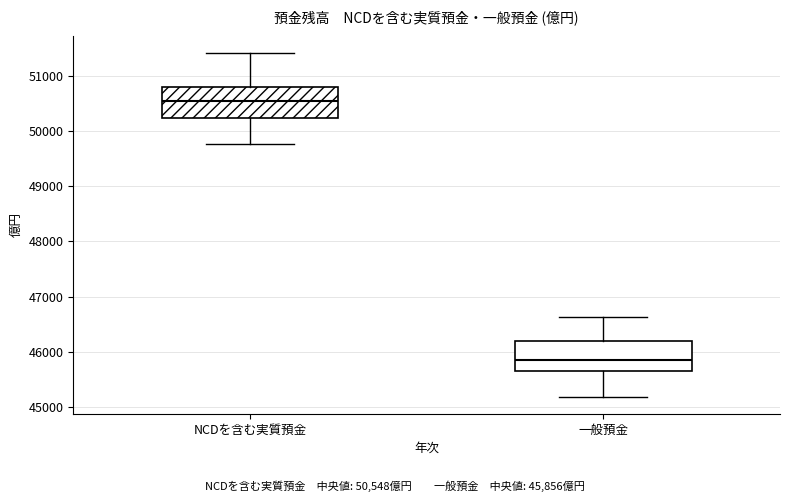

Reading left to right, read every box against the y-axis: the position of its median line, the range the box covers, and the ends of its whiskers. The values are not printed on the chart, so give them approximately, as read against the axis.

NCDを含む実質預金: median 50500, box 50200 to 50800, whiskers 49800 to 51400
一般預金: median 45900, box 45700 to 46200, whiskers 45200 to 46600